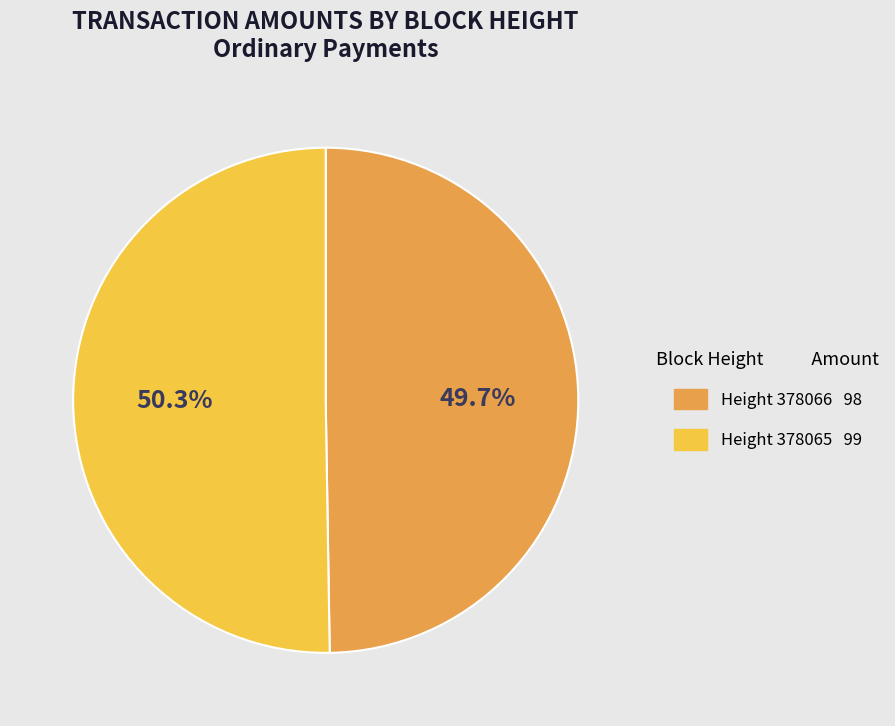

Is there a majority slice in this chart?

Yes